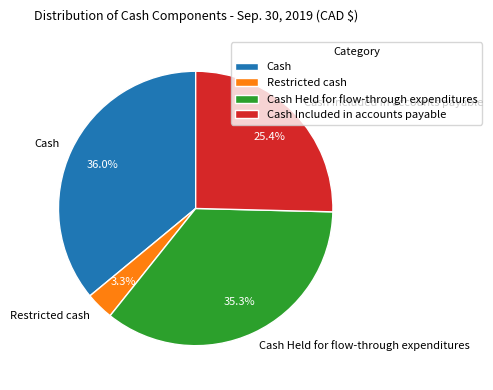

What percentage do Cash and Cash Included in accounts payable together represent?

61.4%